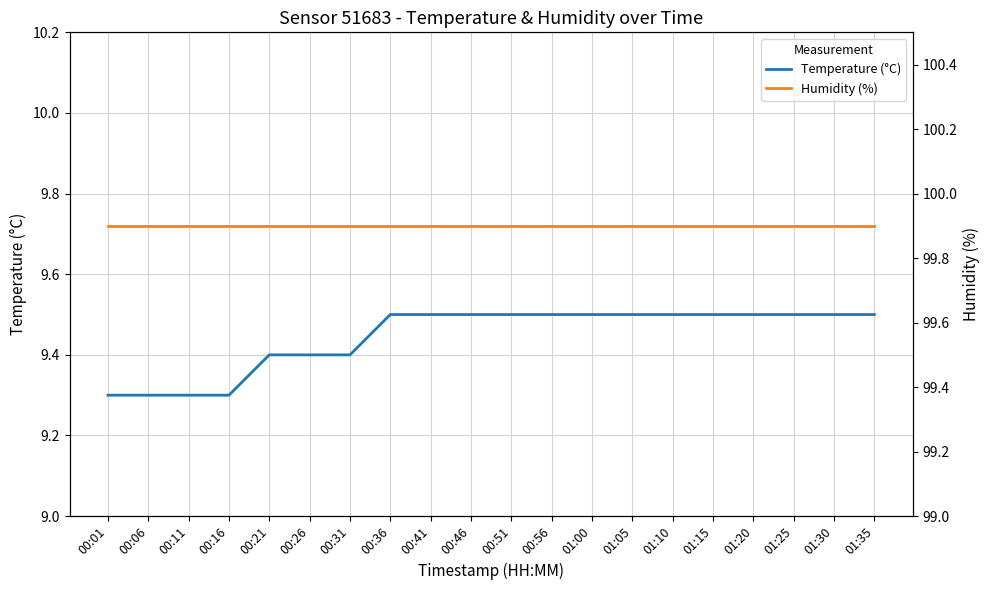

Reading left to right, transcribe all the data shown in this chart.

Temperature (°C): 00:01=9.3	00:06=9.3	00:11=9.3	00:16=9.3	00:21=9.4	00:26=9.4	00:31=9.4	00:36=9.5	00:41=9.5	00:46=9.5	00:51=9.5	00:56=9.5	01:00=9.5	01:05=9.5	01:10=9.5	01:15=9.5	01:20=9.5	01:25=9.5	01:30=9.5	01:35=9.5
Humidity (%): 00:01=99.9	00:06=99.9	00:11=99.9	00:16=99.9	00:21=99.9	00:26=99.9	00:31=99.9	00:36=99.9	00:41=99.9	00:46=99.9	00:51=99.9	00:56=99.9	01:00=99.9	01:05=99.9	01:10=99.9	01:15=99.9	01:20=99.9	01:25=99.9	01:30=99.9	01:35=99.9